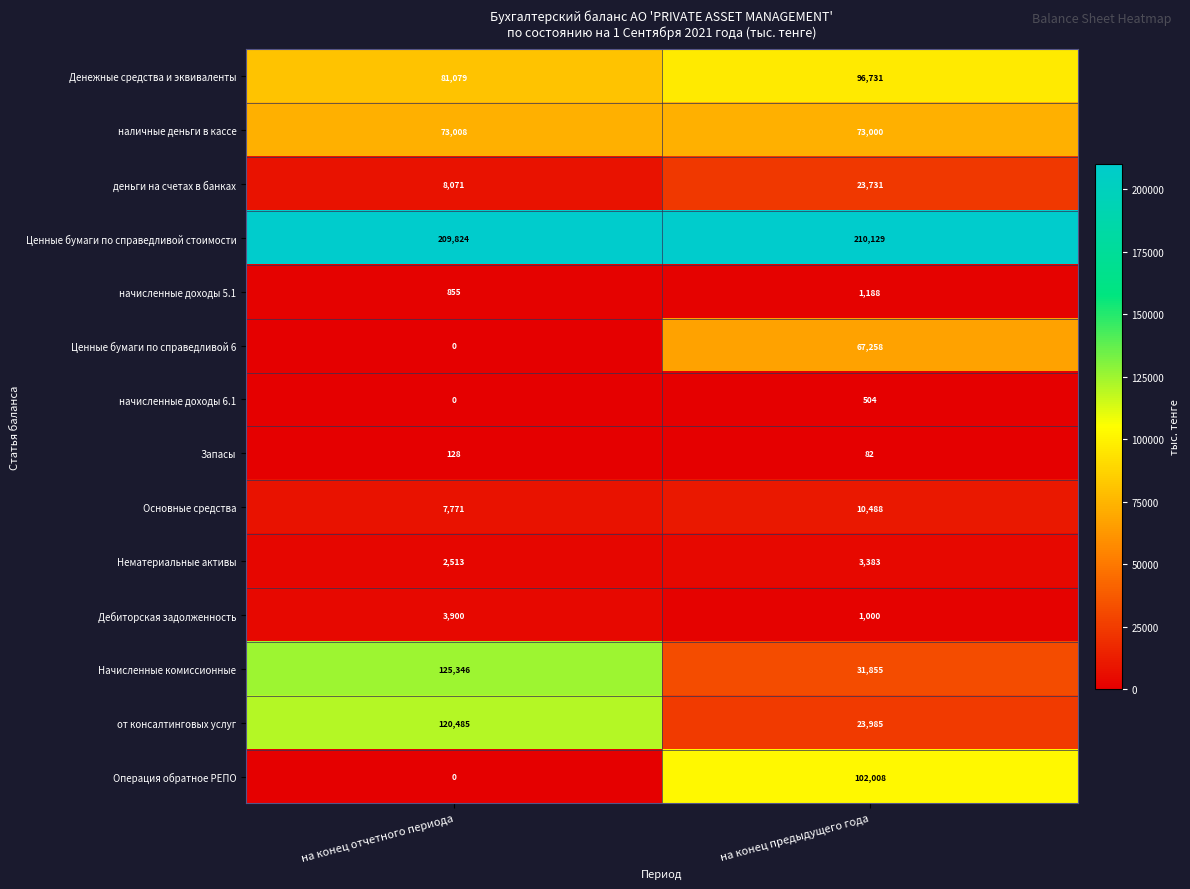

Rank the series by their maximum value, from highest to lowest.

Ценные бумаги по справедливой стоимости, Начисленные комиссионные, от консалтинговых услуг, Операция обратное РЕПО, Денежные средства и эквиваленты, наличные деньги в кассе, Ценные бумаги по справедливой 6, деньги на счетах в банках, Основные средства, Дебиторская задолженность, Нематериальные активы, начисленные доходы 5.1, начисленные доходы 6.1, Запасы